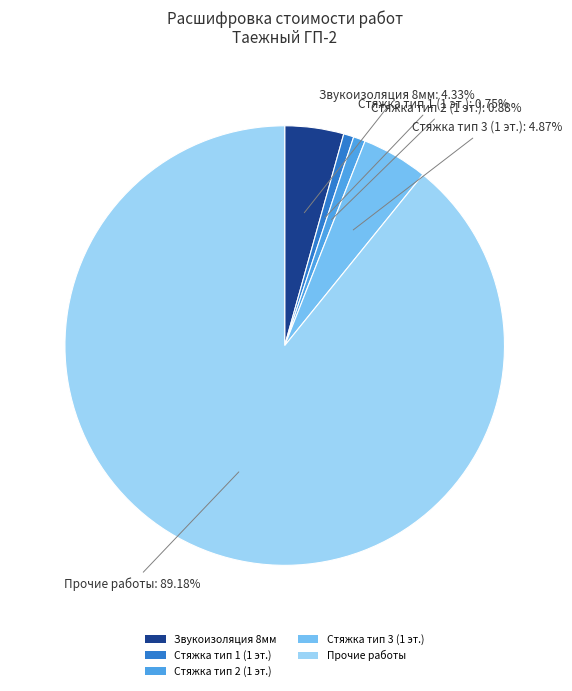

Approximately how many times larger is the value at Звукоизоляция 8мм compared to Стяжка тип 3 (1 эт.)?

0.9